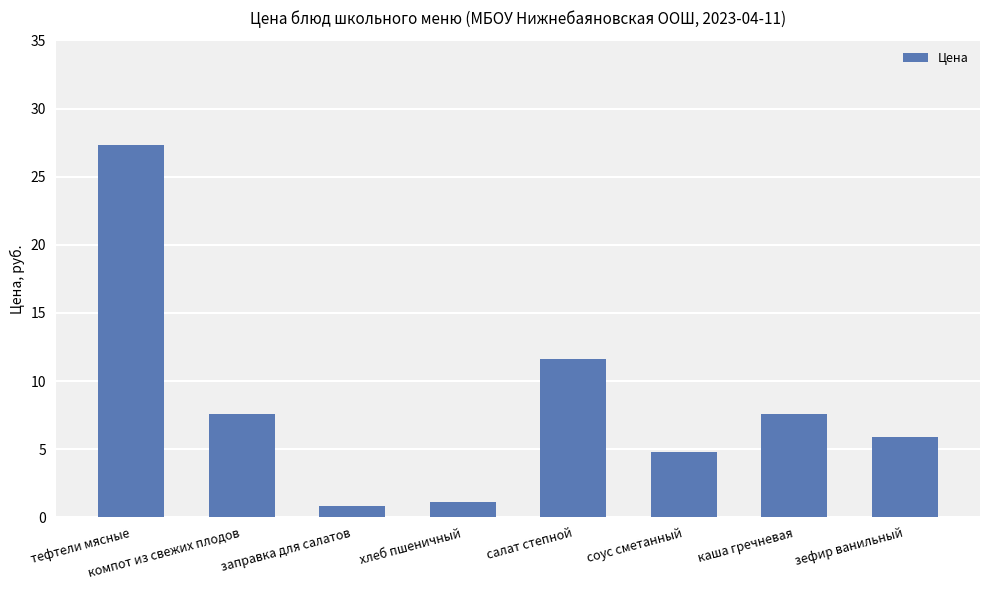

What is the difference between the maximum and minimum values?

26.5